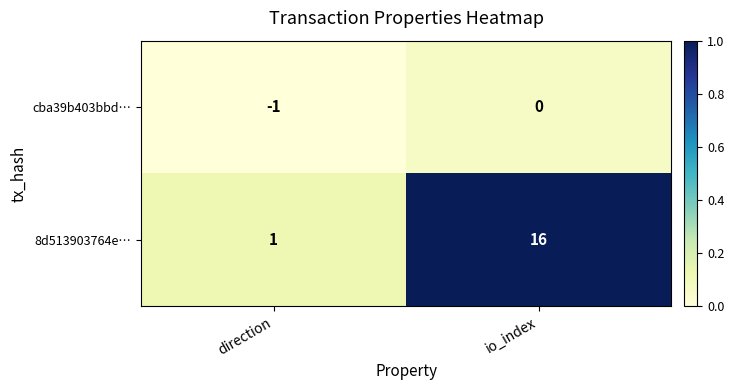

Which label corresponds to the smallest value in the chart?

direction